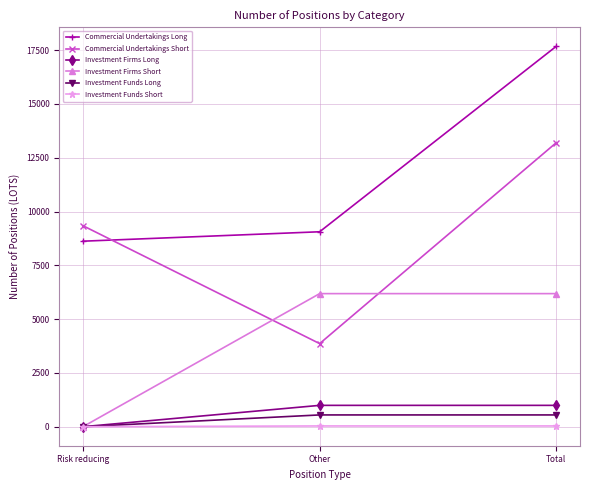

How many categories are shown in the chart?

3